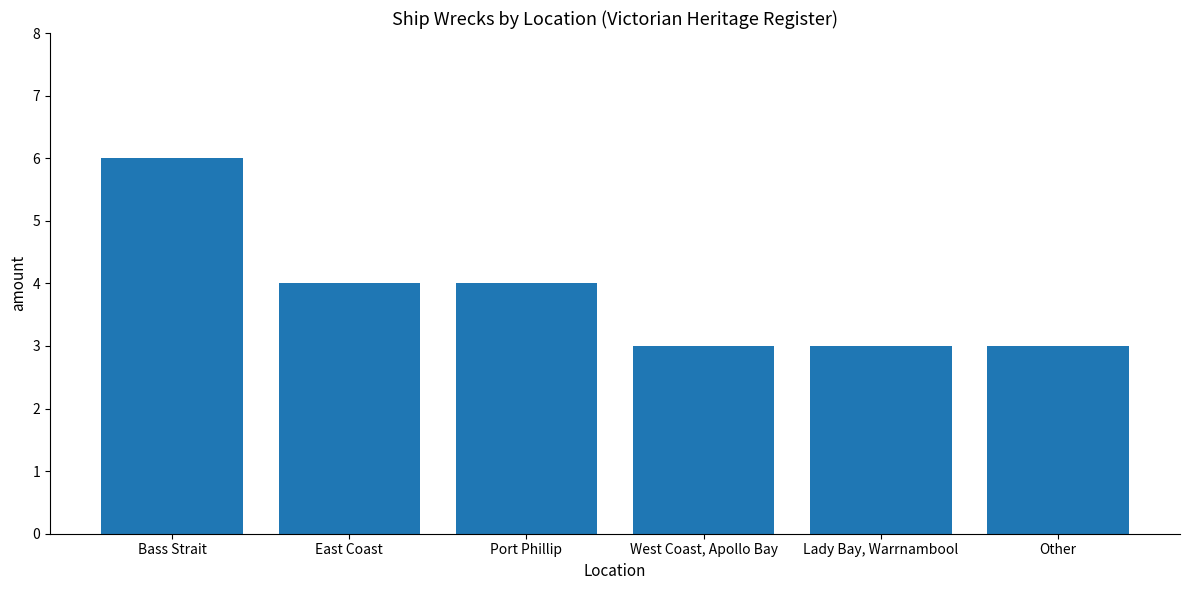

What is the maximum value shown in the chart?

6